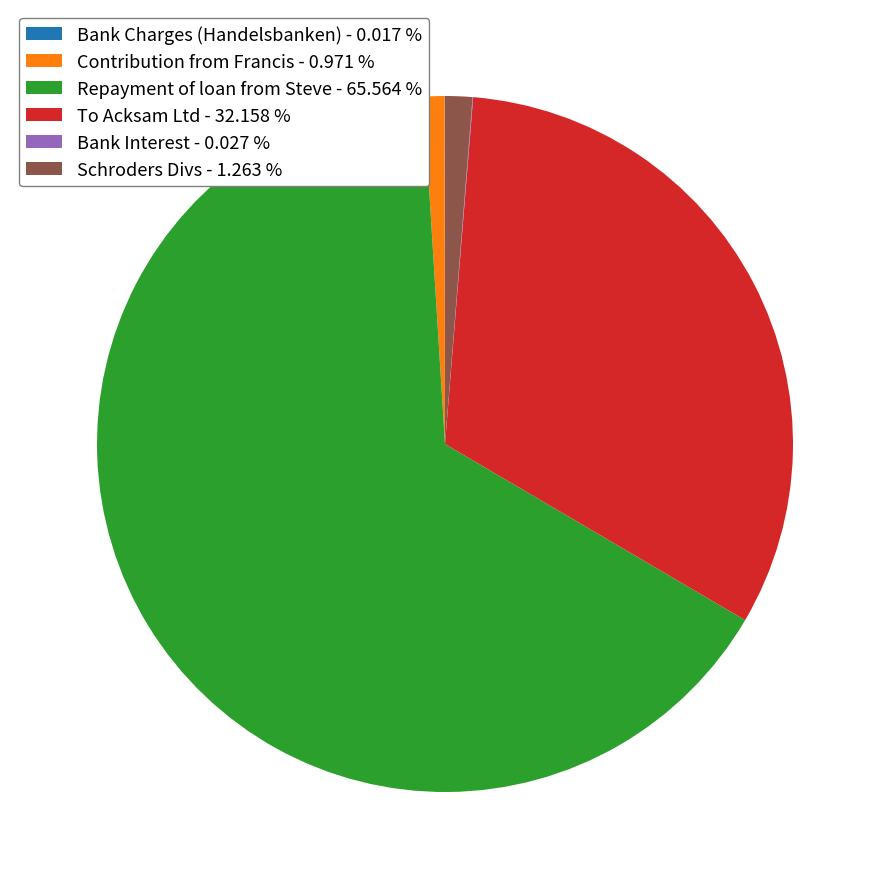

Do To Acksam Ltd - 32.158 % and Contribution from Francis - 0.971 % together represent more than half of the pie?

No